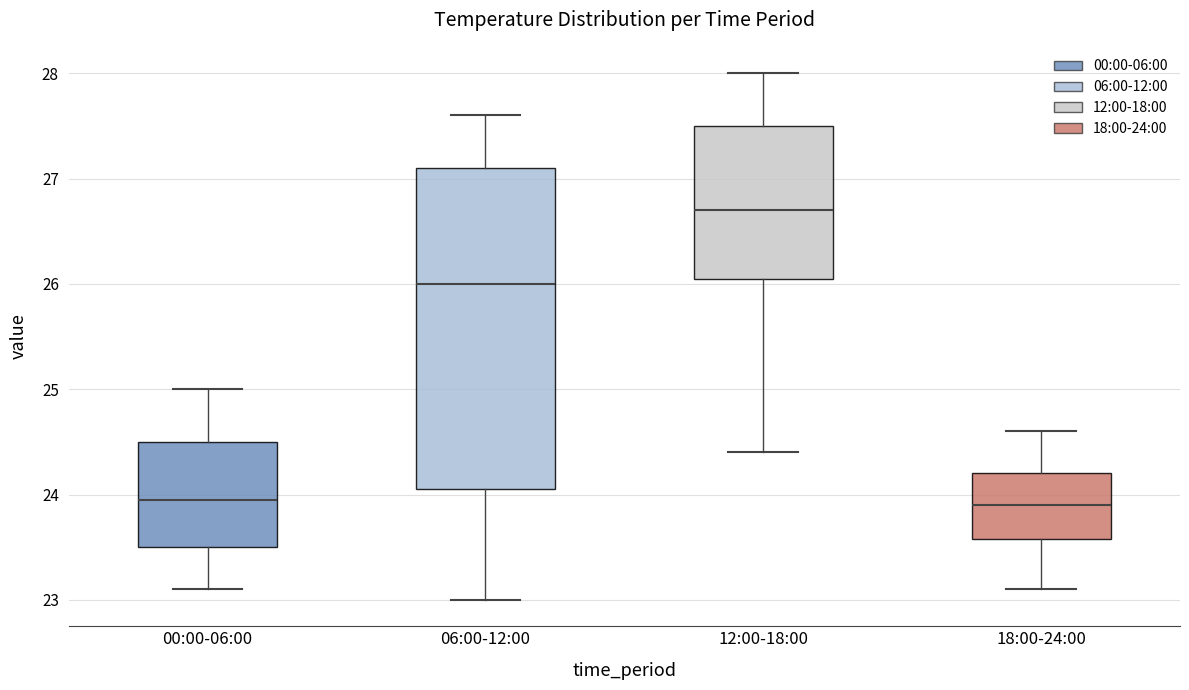

Comparing the boxes themselves (not the whiskers), which one is the tallest?

06:00-12:00